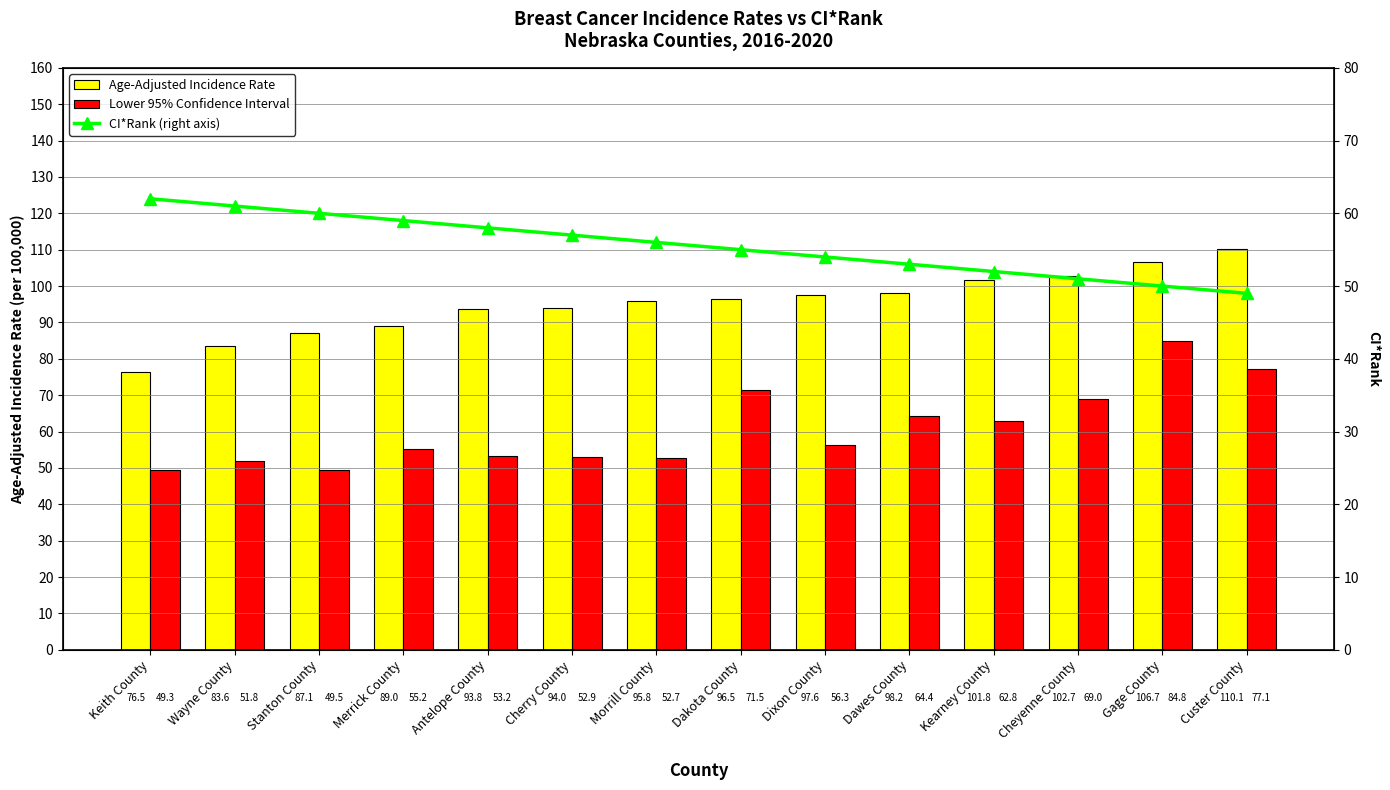

Rank the categories by CI*Rank value from lowest to highest.

Custer County, Gage County, Cheyenne County, Kearney County, Dawes County, Dixon County, Dakota County, Morrill County, Cherry County, Antelope County, Merrick County, Stanton County, Wayne County, Keith County